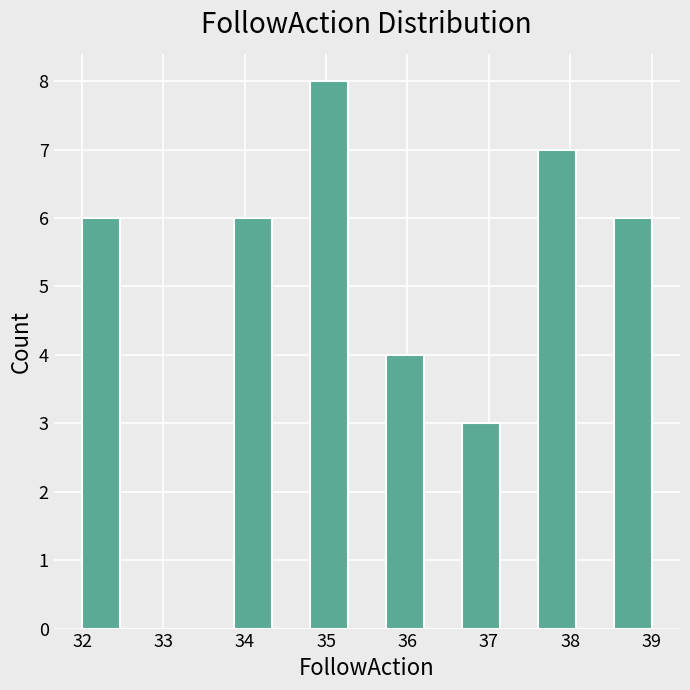

Which range on the x-axis has the tallest bar?

34.8 to 35.3